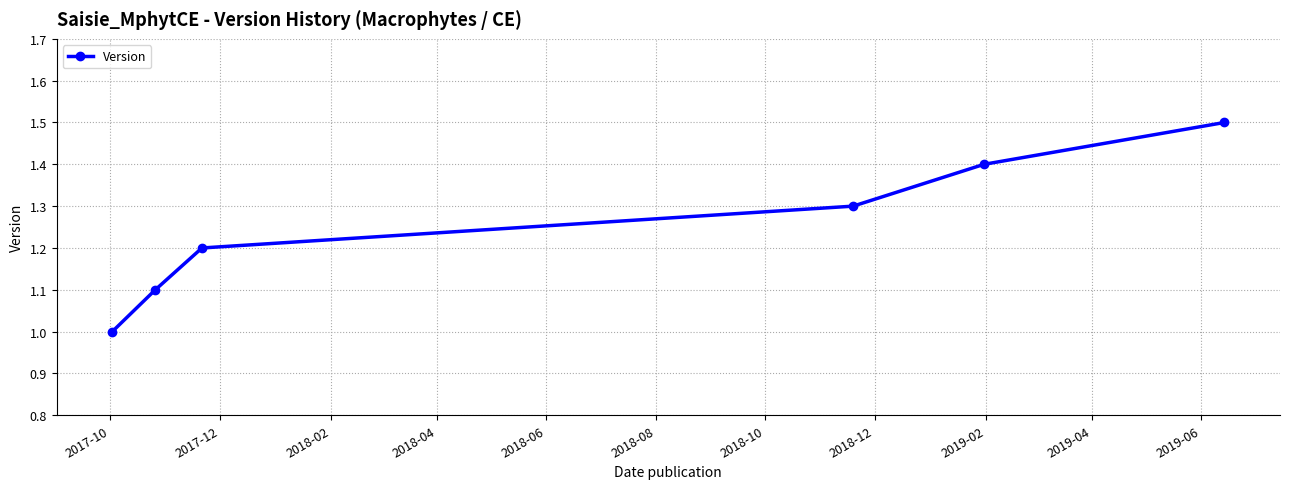

True or false: there are more than 2 points higher than both neighbors.

False